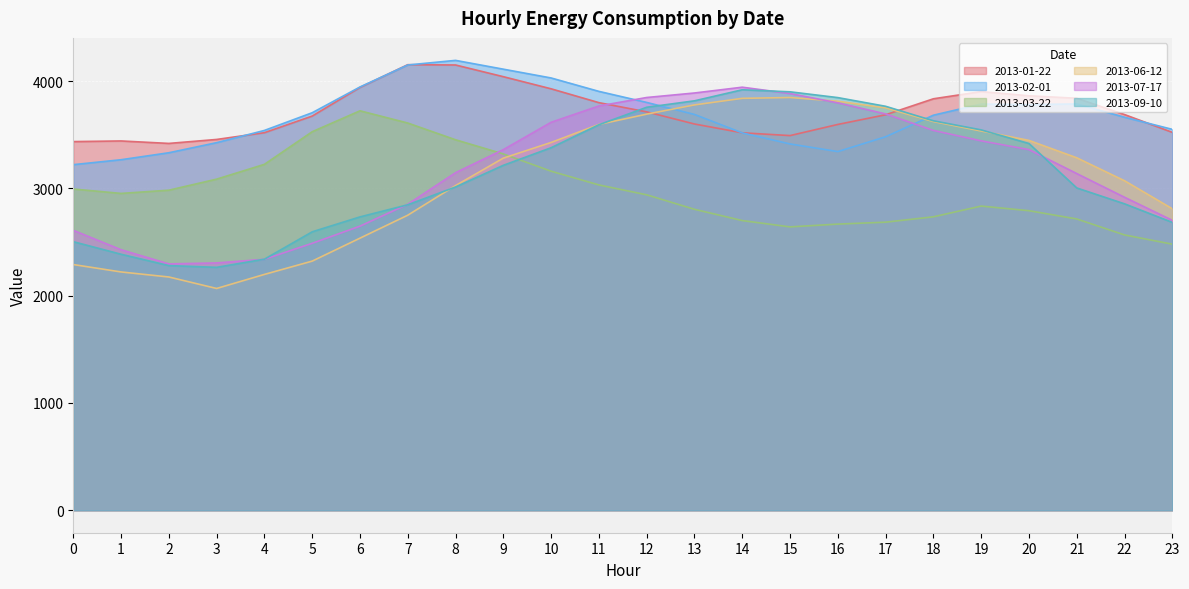

Is it true that 2013-02-01 equals 3705 at 5?

True